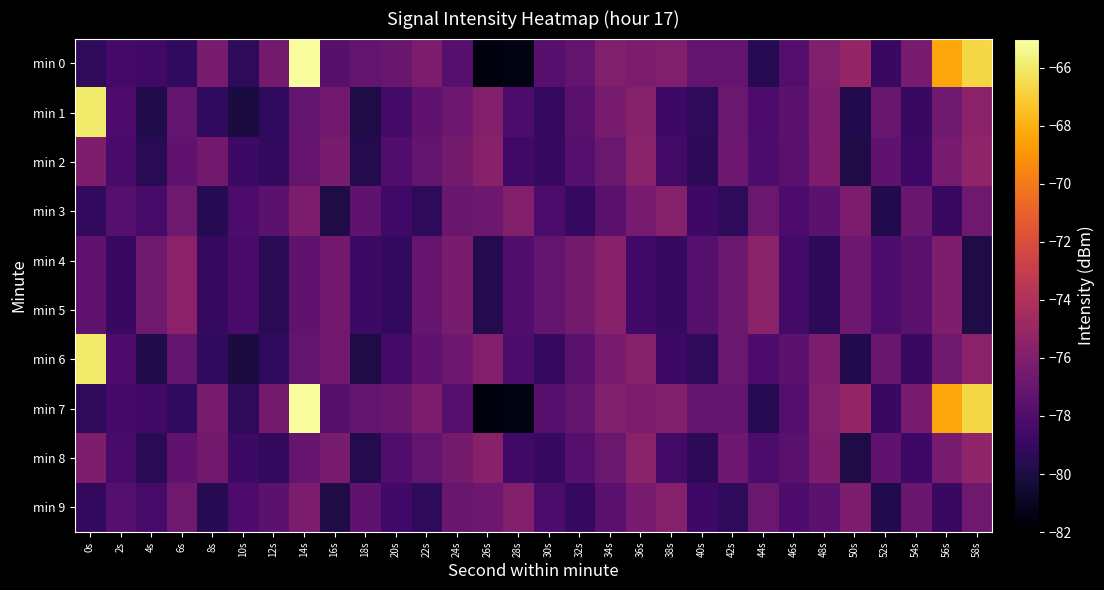

Which series has the widest spread of values?

min 0